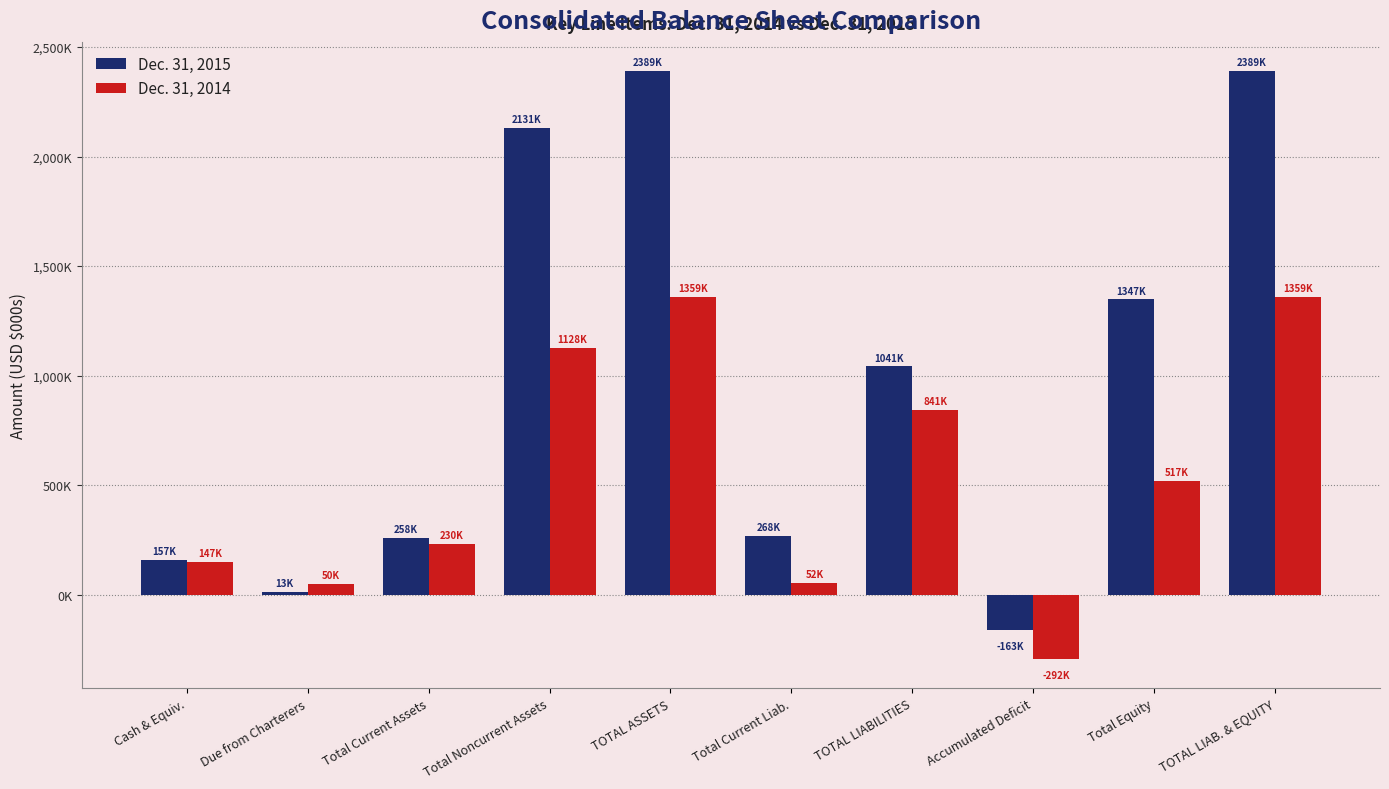

What are all the series names shown in the legend?

Dec. 31, 2015, Dec. 31, 2014